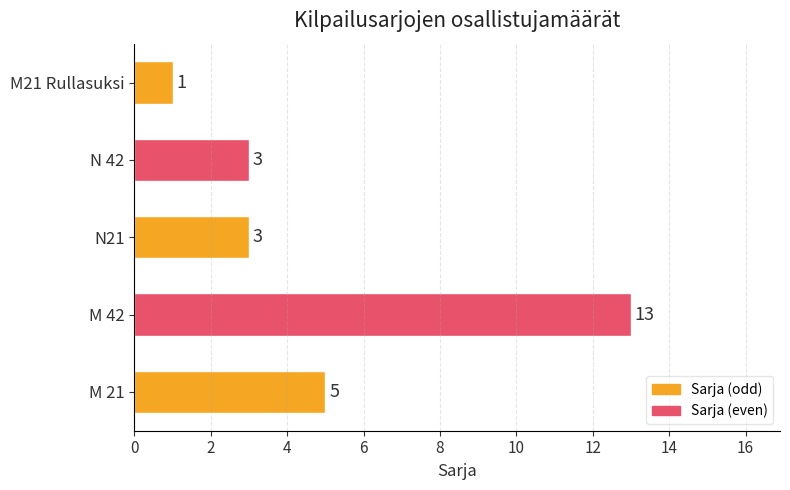

What is the smallest value displayed?

1